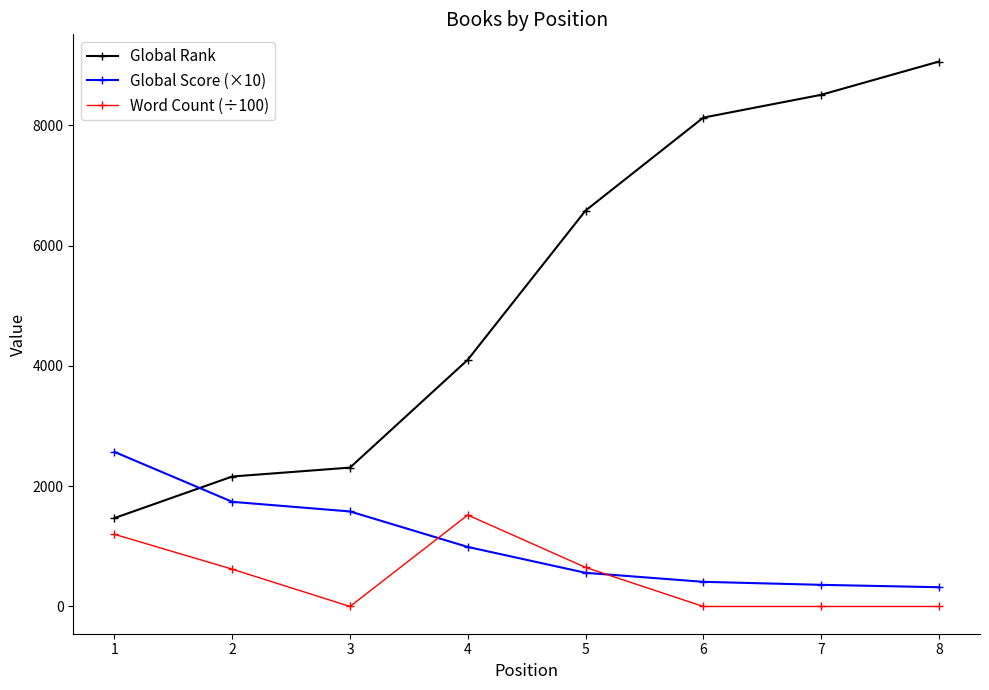

At how many categories does at least one series exceed 6730?

3